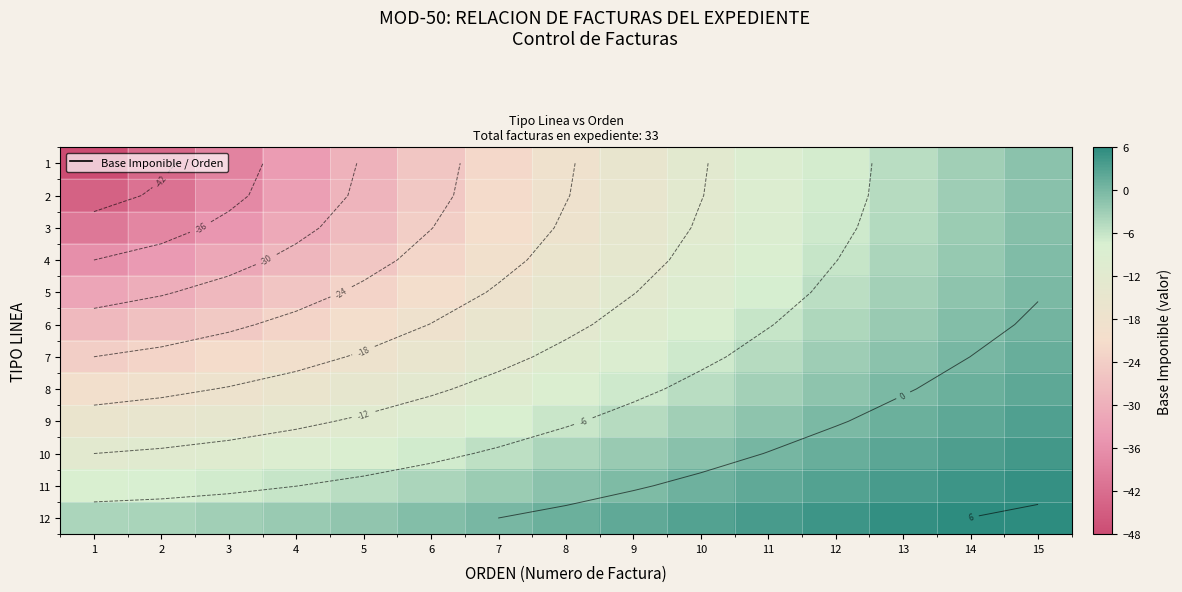

The 10 series shows 1.8 at 12. True or false?

False